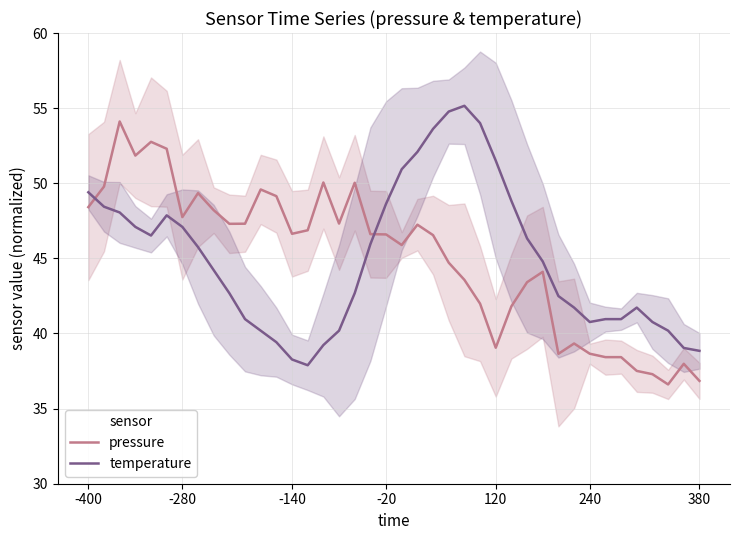

What is the maximum value for pressure?

54.1